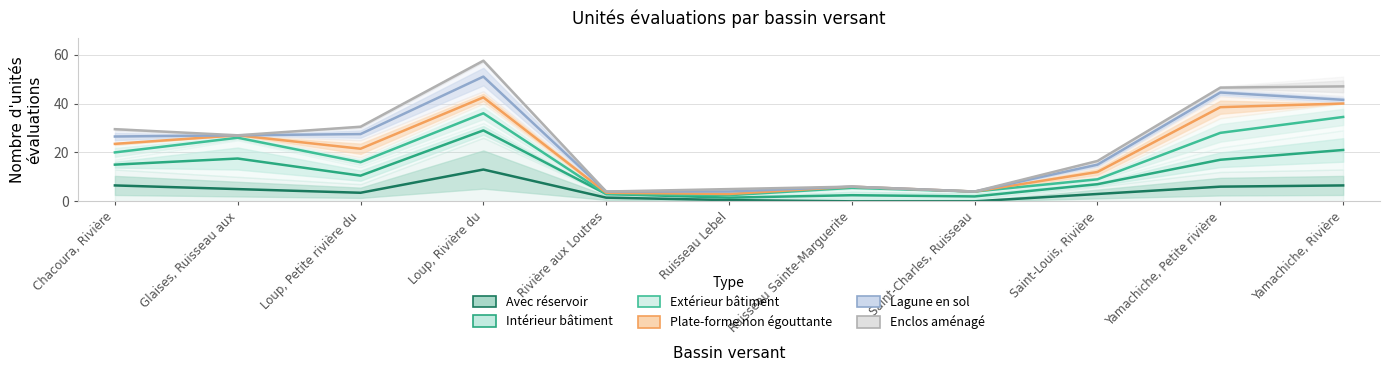

At Ruisseau Sainte-Marguerite, list the series in order from largest to smallest.

Plate-forme non égouttante, Lagune en sol, Enclos aménagé, Extérieur bâtiment, Intérieur bâtiment, Avec réservoir